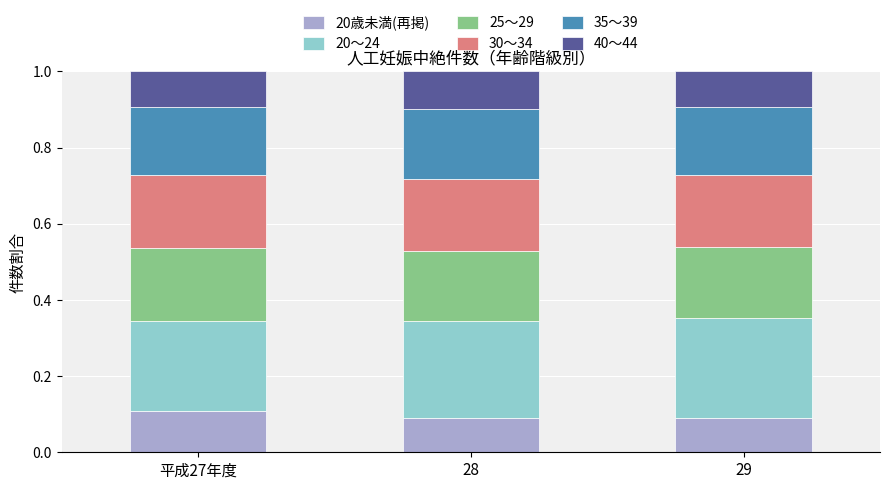

What is the total value across all series at 29?

1.0